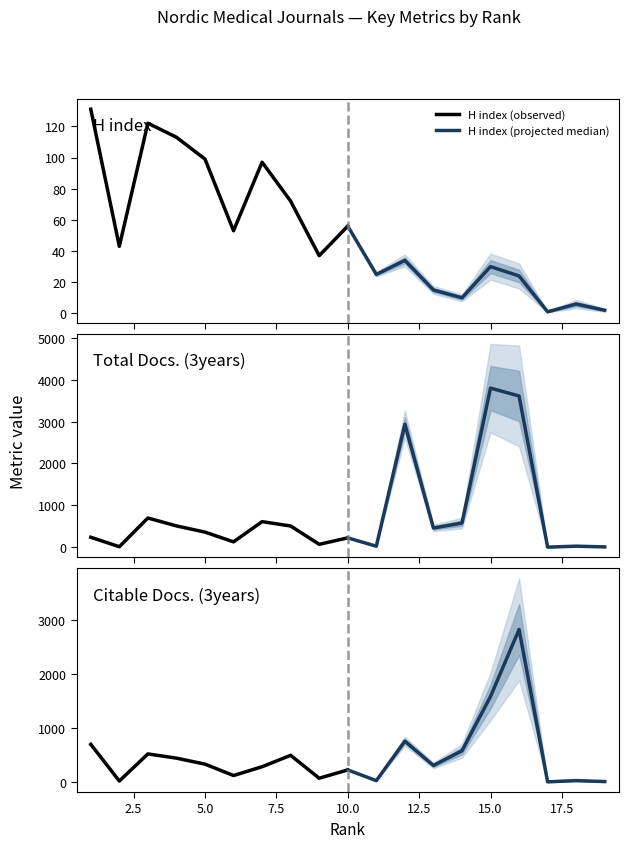

What is the minimum value for H index (observed)?

37